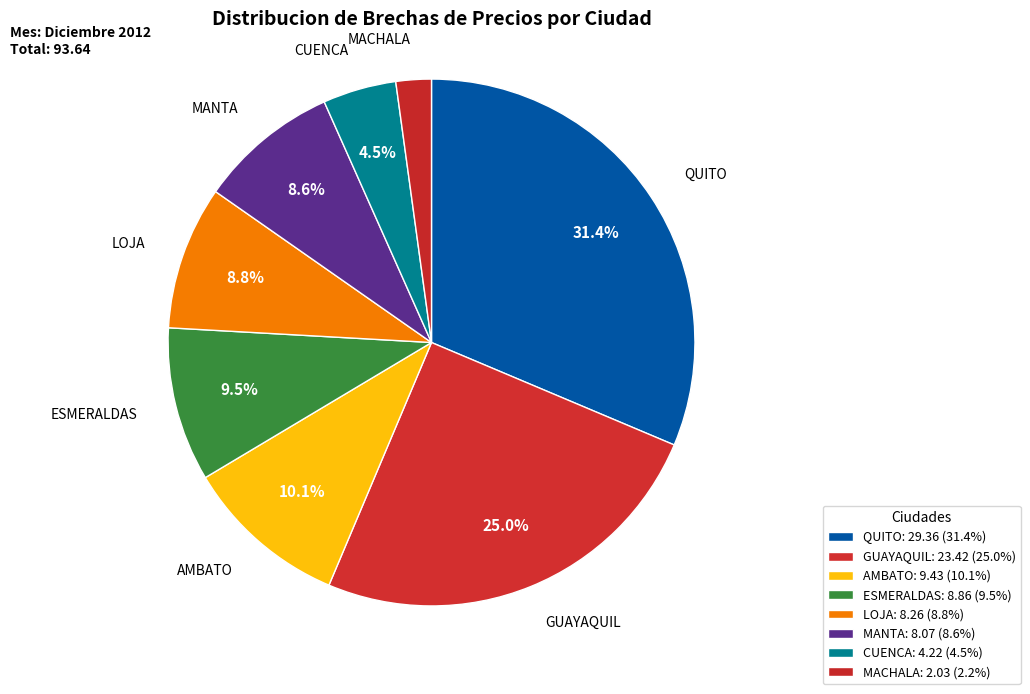

True or false: ESMERALDAS accounts for 1% of the total.

False